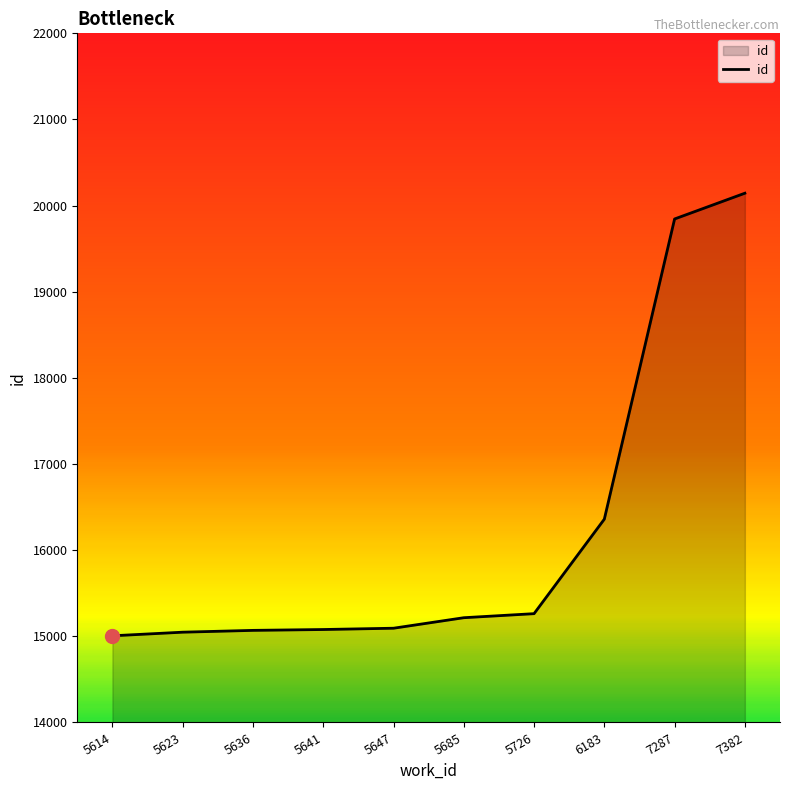

Which category has the highest value across all series?

7382